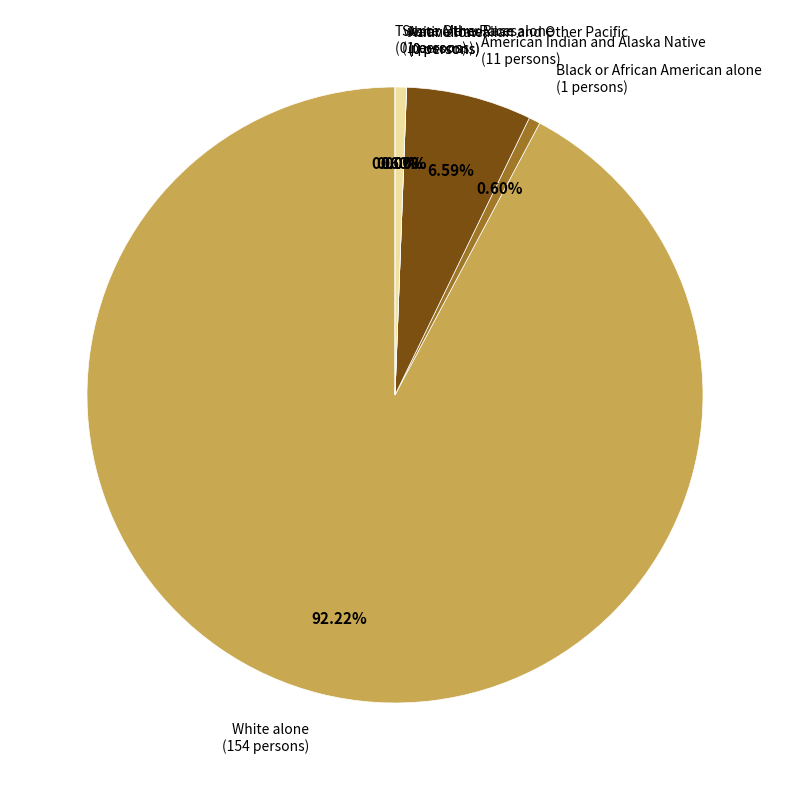

Combined, do Asian alone and Some Other Race alone account for over 50%?

No